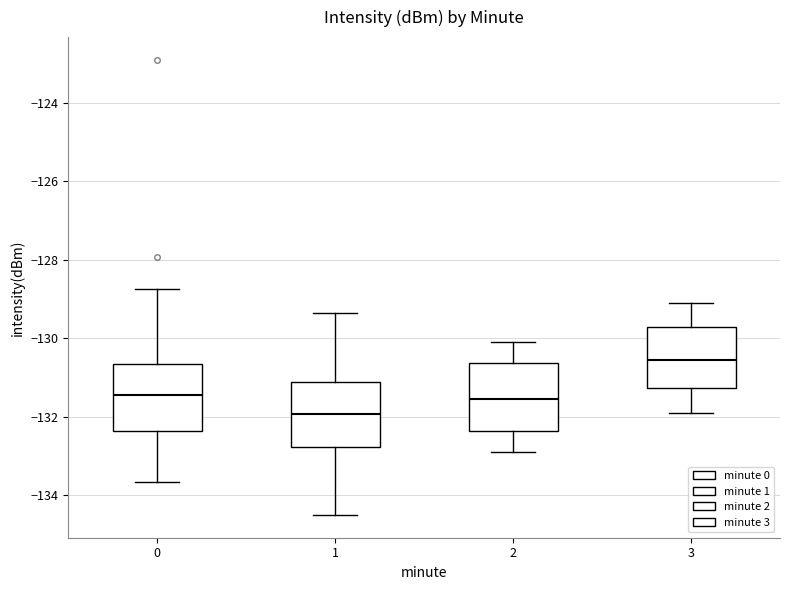

Where is the upper edge of the box at x = 2 on the y-axis? The values are not printed on the chart, so give them approximately, as read against the axis.

-130.6